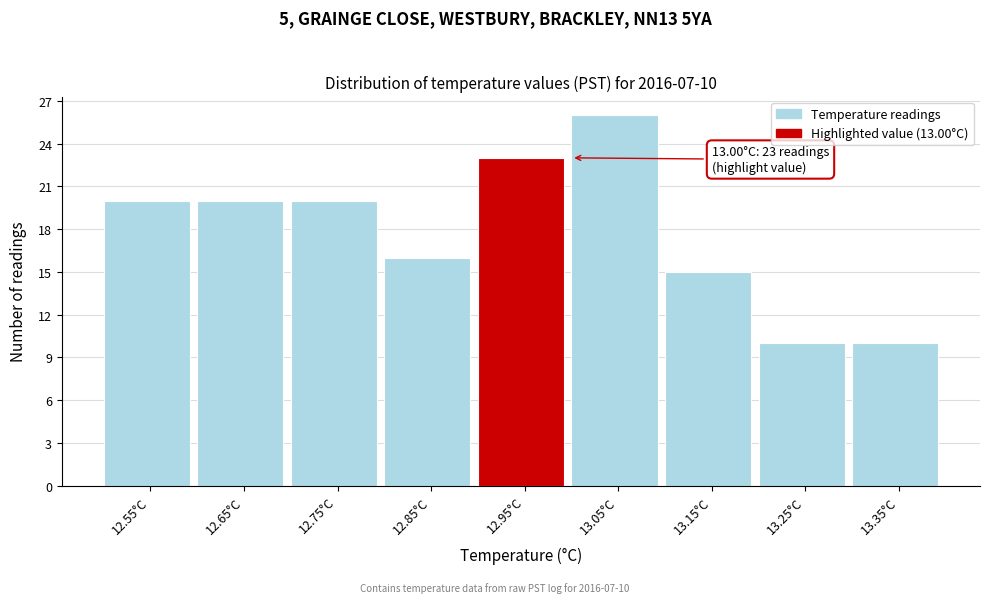

Reading right to left, transcribe all the data shown in this chart.

13.35°C=10	13.25°C=10	13.15°C=15	13.05°C=26	12.95°C=23	12.85°C=16	12.75°C=20	12.65°C=20	12.55°C=20